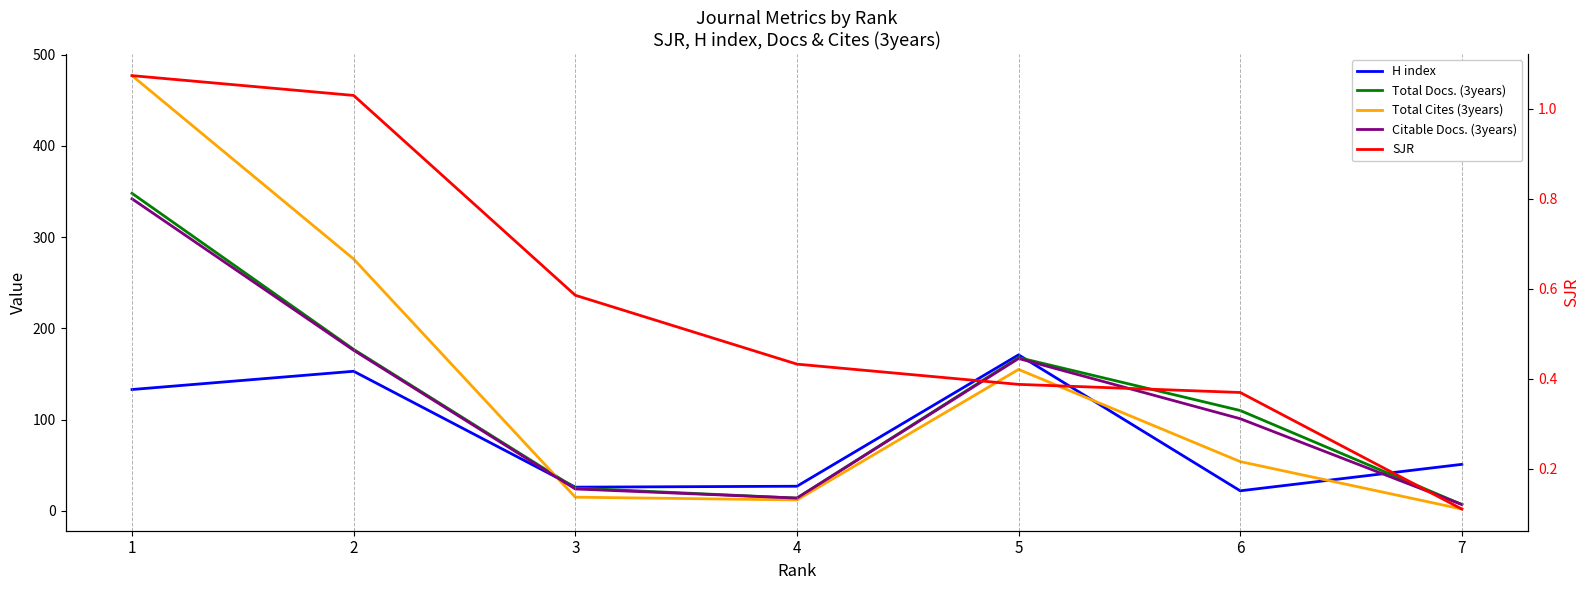

What is the greatest value displayed?

477.0